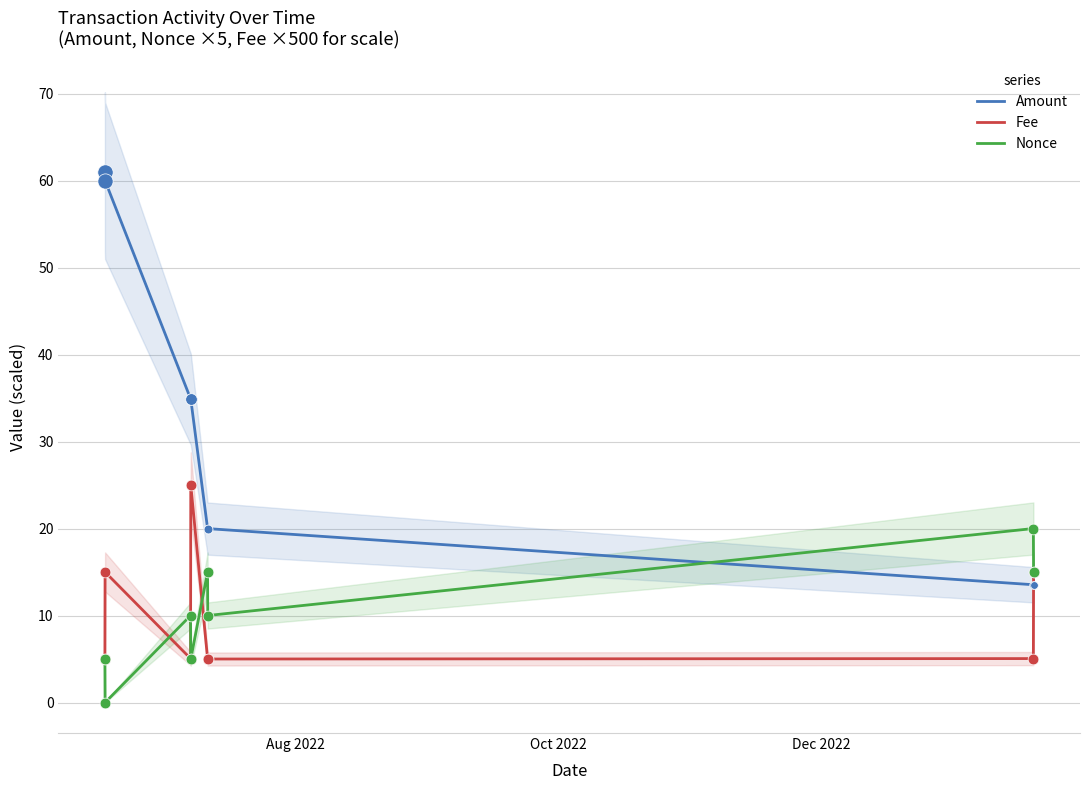

Which series has the largest total across all categories?

Amount